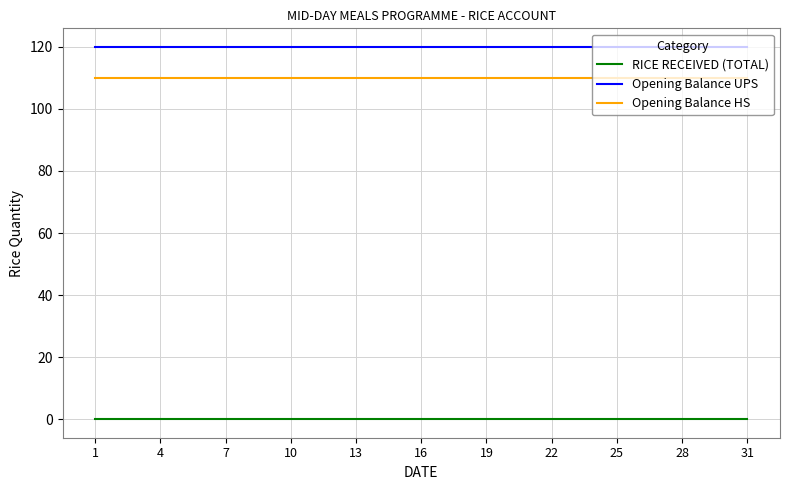

Which series has the largest total across all categories?

Opening Balance UPS